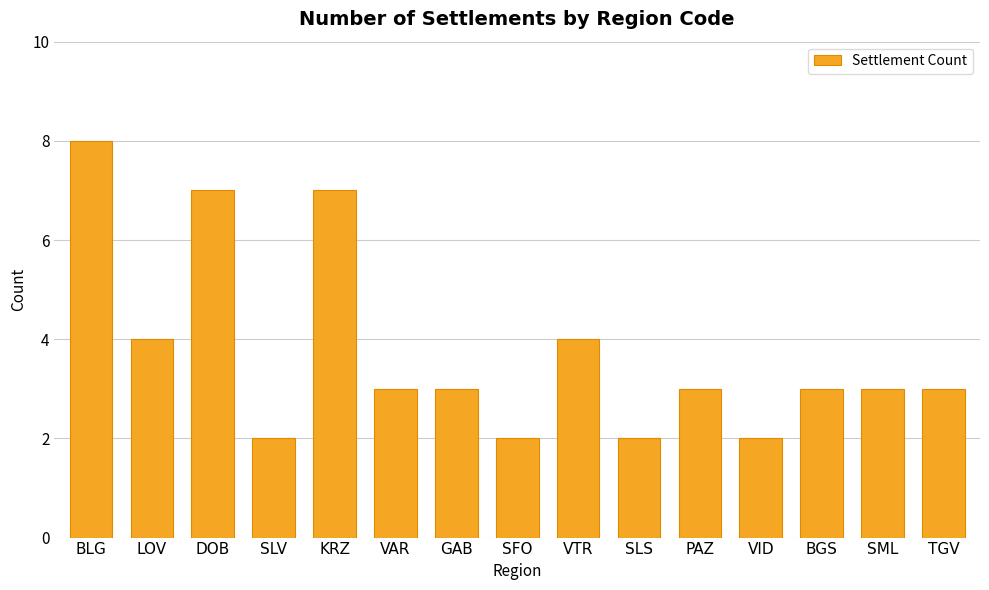

Reading right to left, list all the values displayed in this chart.

TGV=3	SML=3	BGS=3	VID=2	PAZ=3	SLS=2	VTR=4	SFO=2	GAB=3	VAR=3	KRZ=7	SLV=2	DOB=7	LOV=4	BLG=8